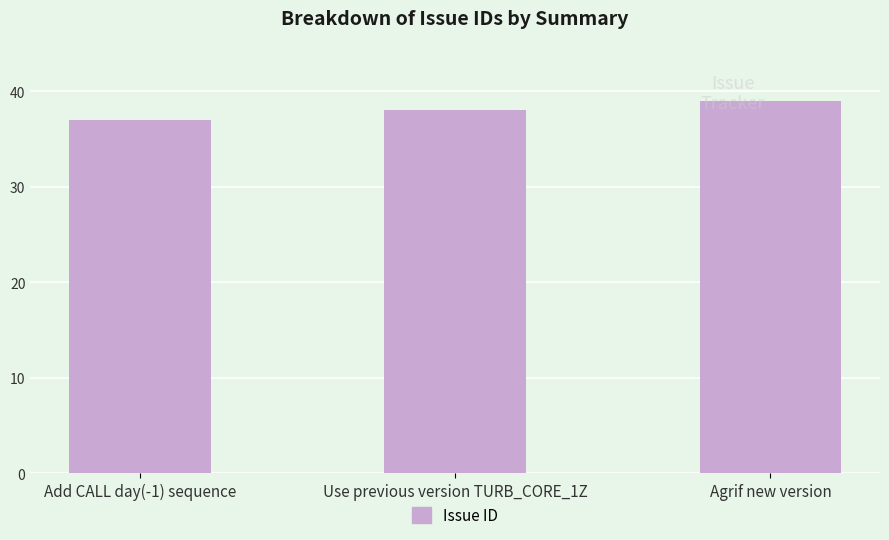

Reading left to right, extract all data points from this chart.

37	38	39